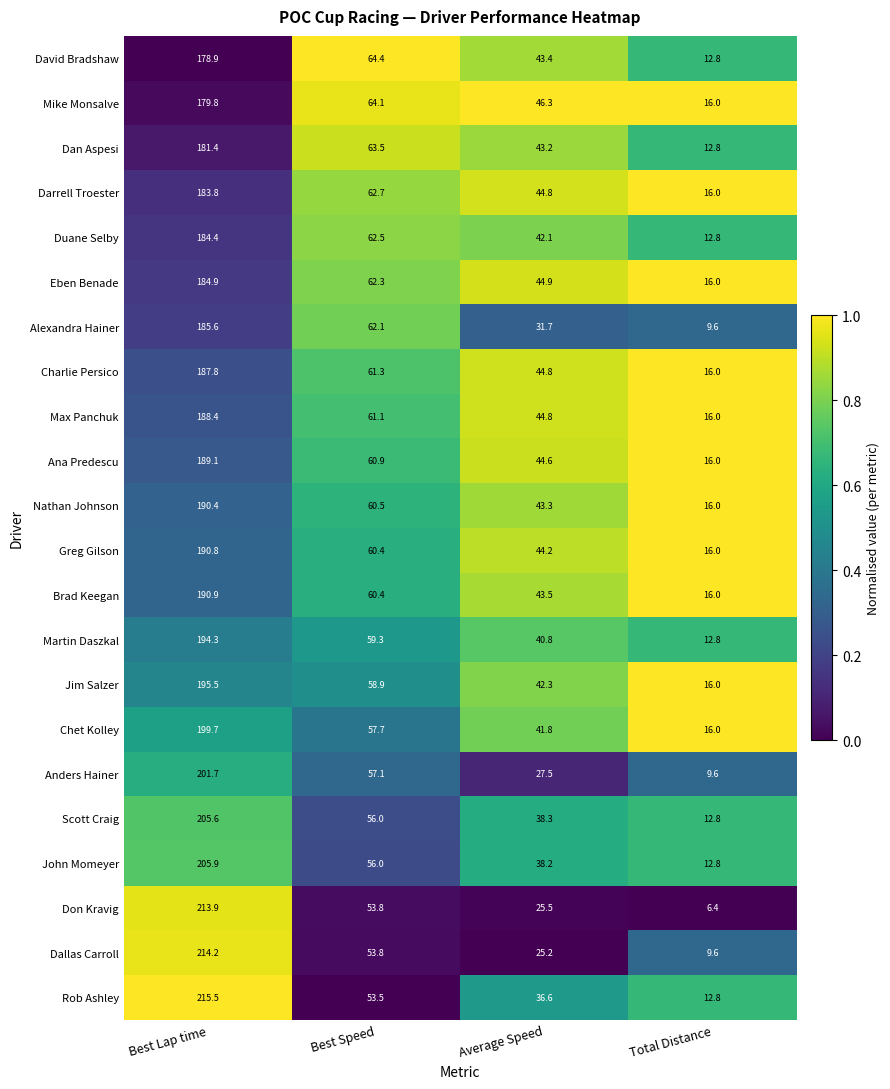

The value of Dallas Carroll at Best Speed is 53.8. True or false?

True